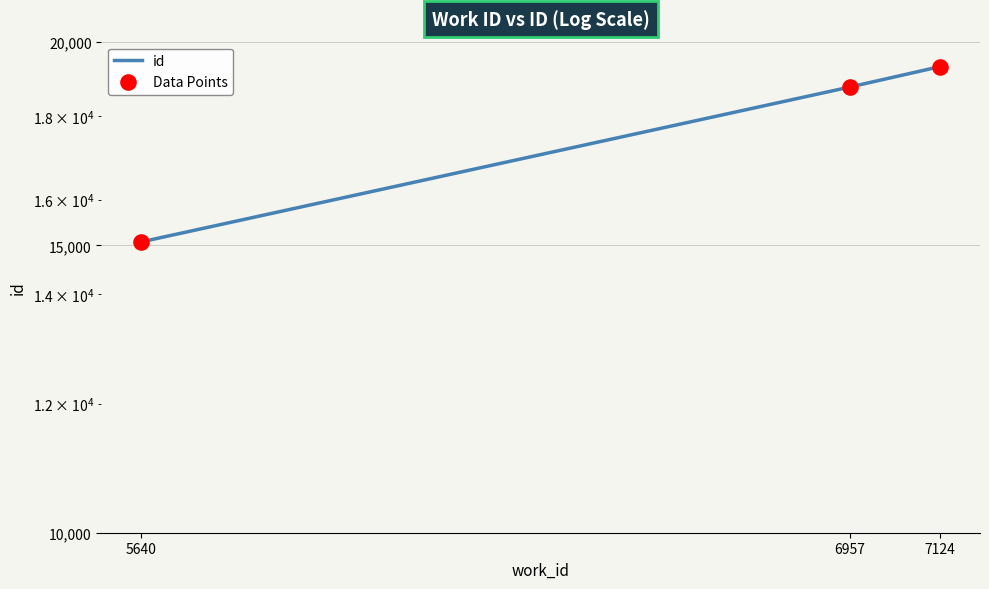

At how many categories does at least one series exceed 16854?

2